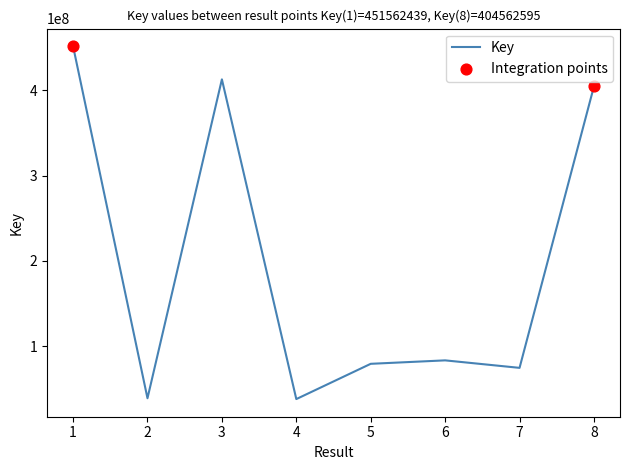

Which has a higher value, 2 or 6?

6